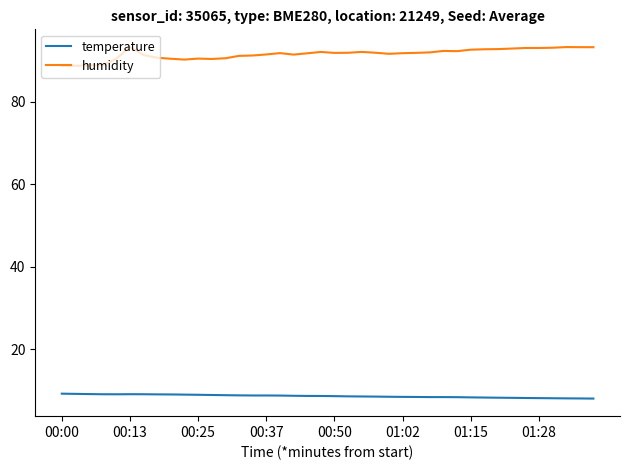

What is the average value of the temperature series?

8.7